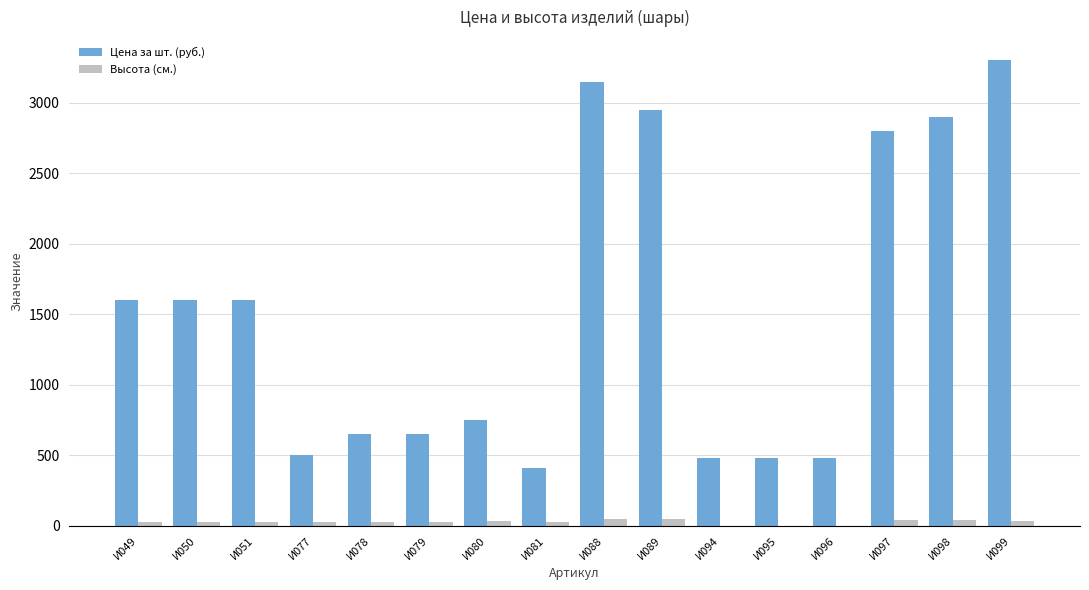

Which series has the largest total across all categories?

Цена за шт. (руб.)